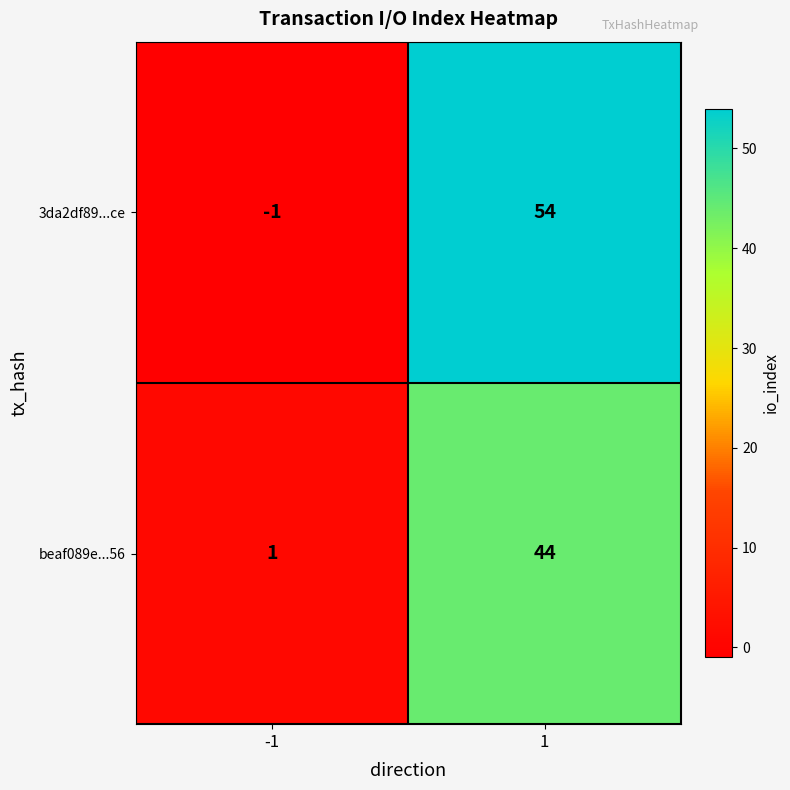

What is the difference between the highest and lowest values at -1?

2